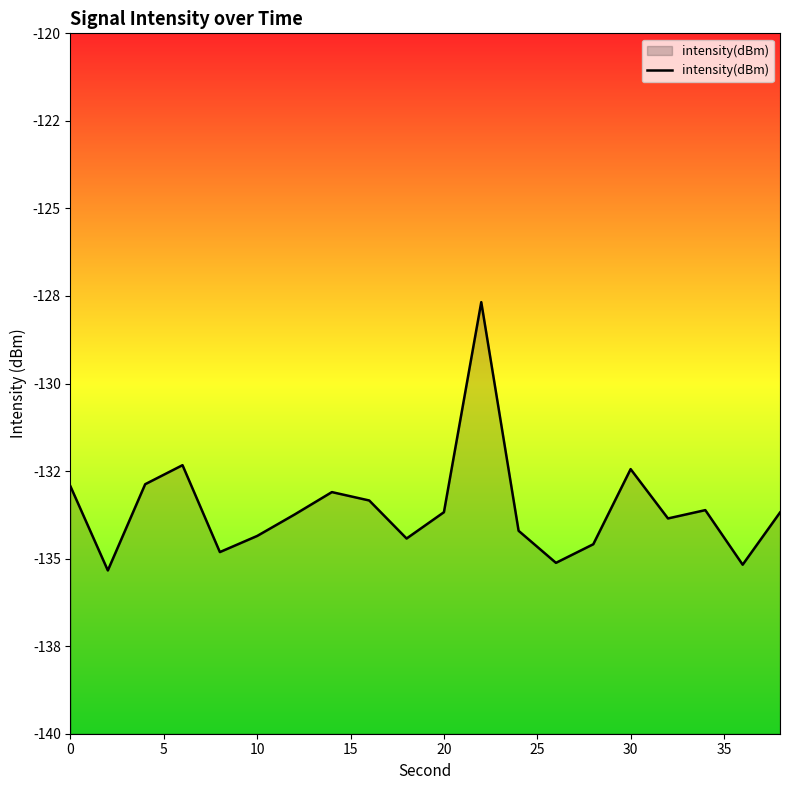

What is the difference between the second highest and minimum values?

3.0